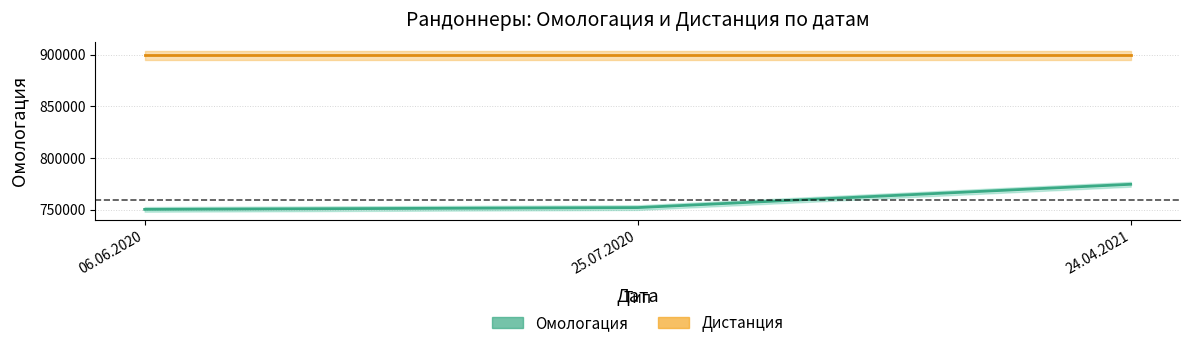

What is the difference between the highest and lowest values at 06.06.2020?

149103